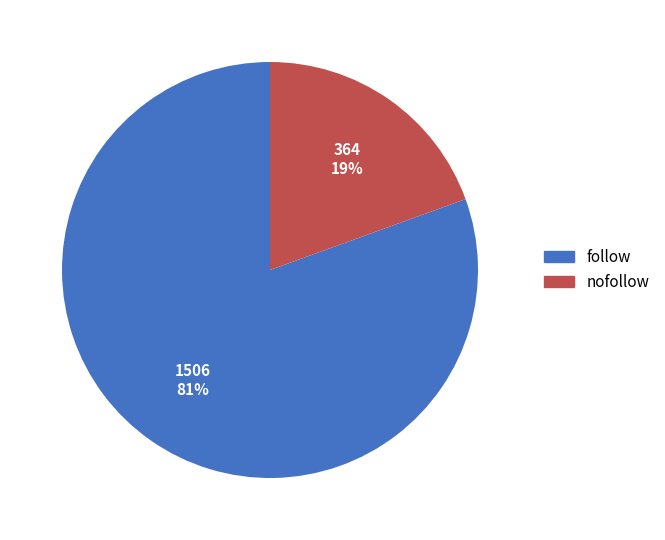

Which category has the biggest portion of the pie?

follow